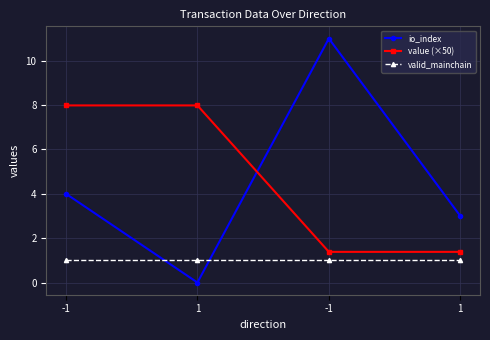

At which category is the sum across all series the highest?

-1